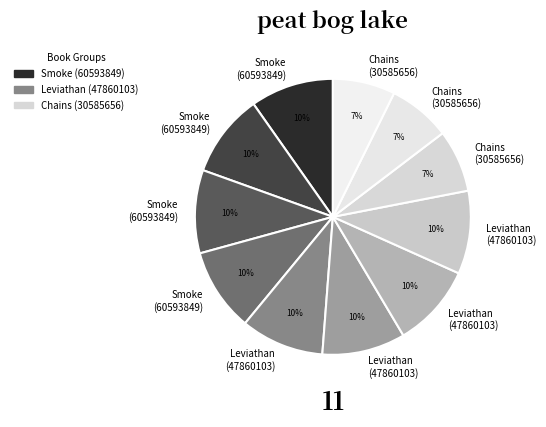

How many slices are in this pie chart?

11